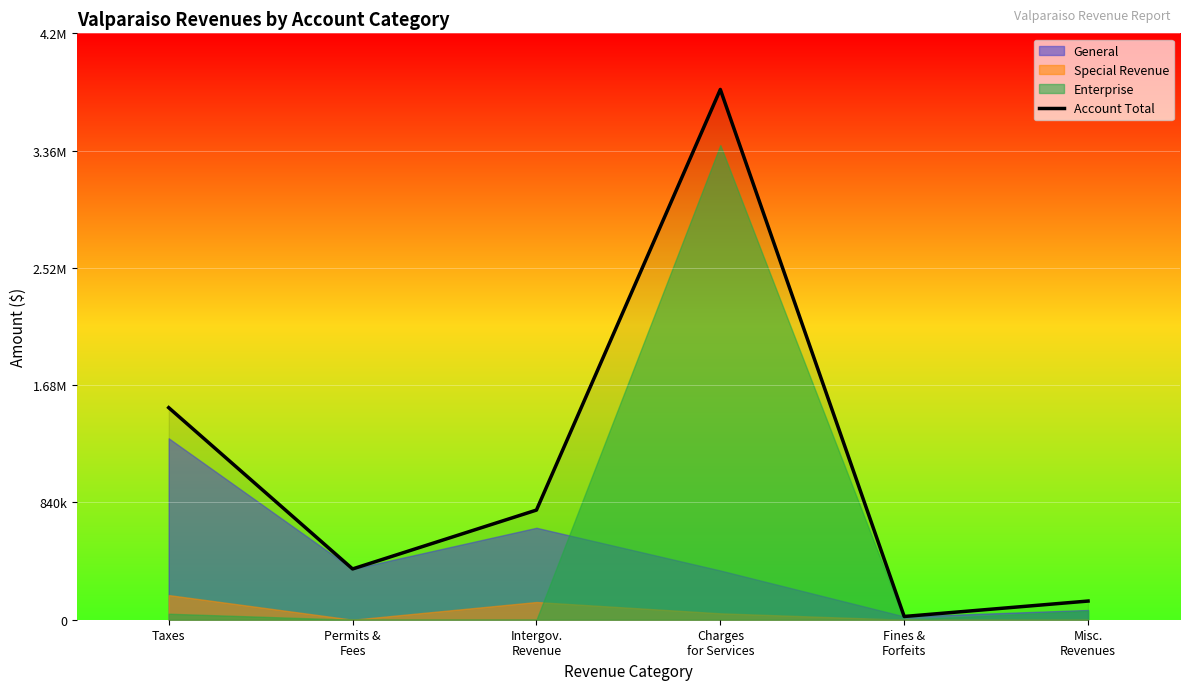

Where is the data nearest to the value 1910651?

Taxes